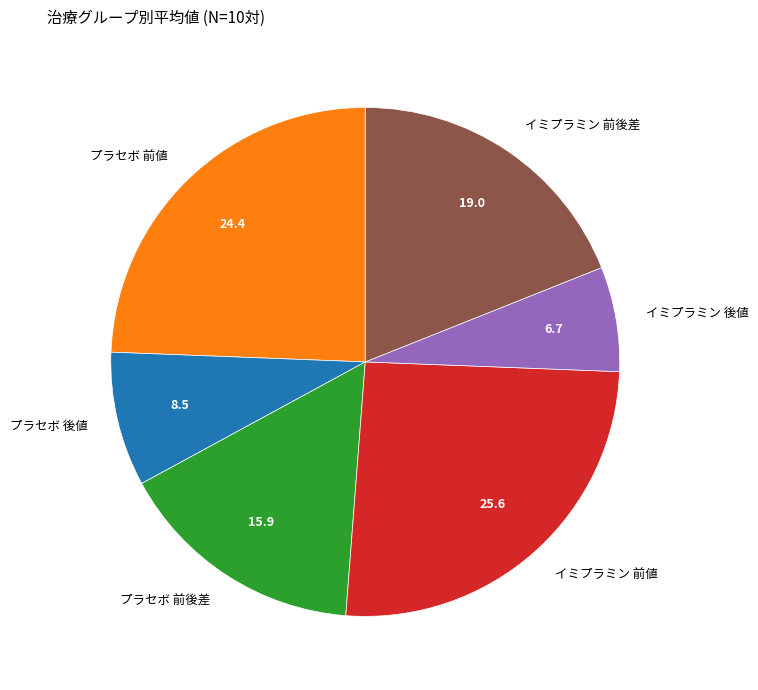

What is the ratio of the value at イミプラミン 前値 to the value at プラセボ 後値?

3.0